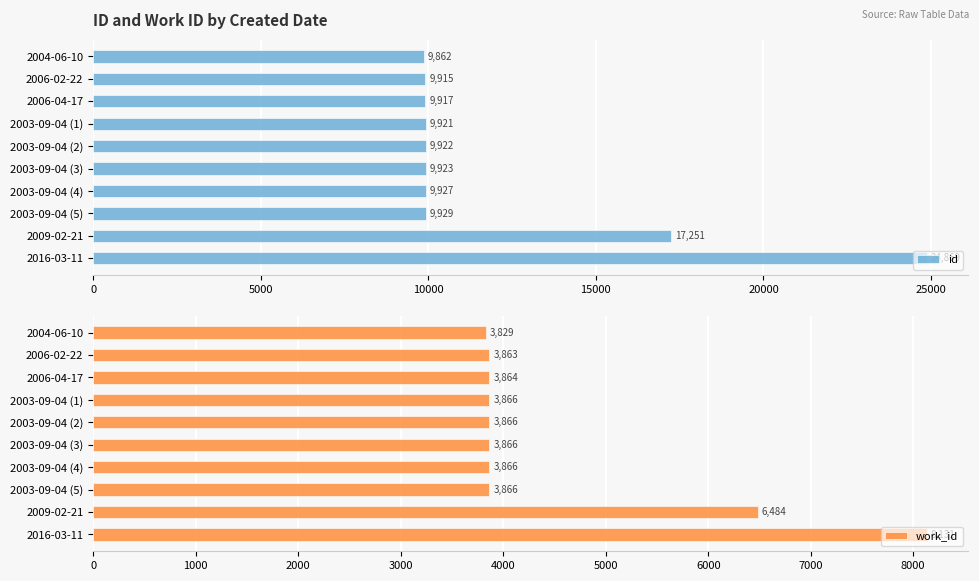

What are all the series names shown in the legend?

id, work_id